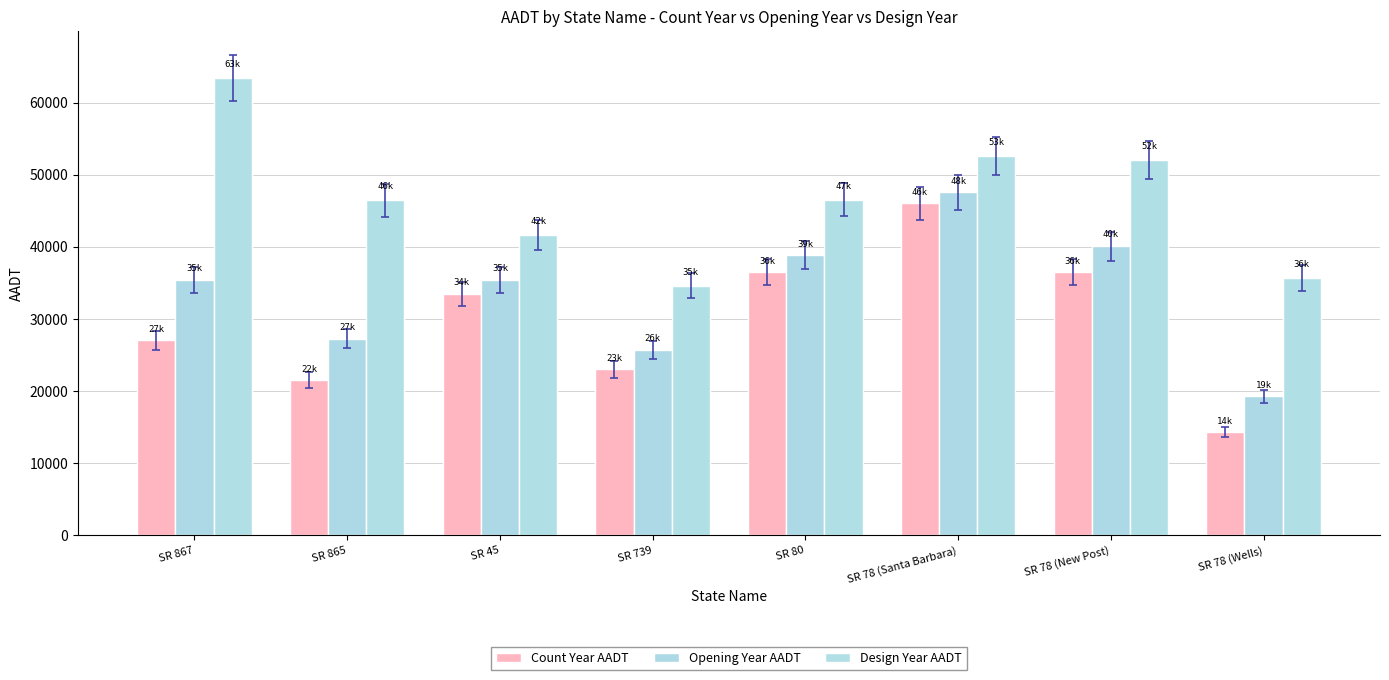

What value does the Opening Year AADT series have at SR 867?

35400.0